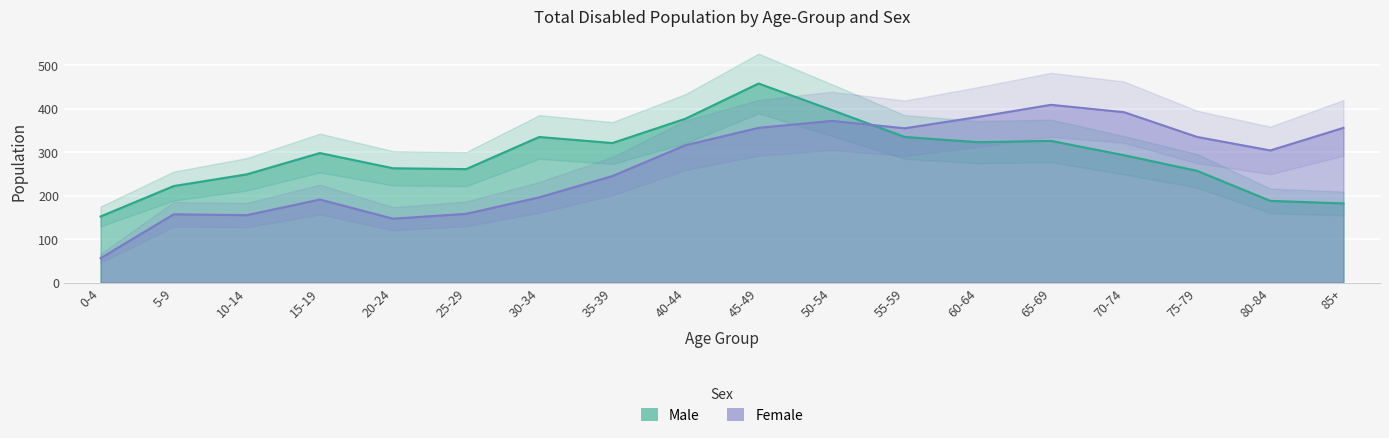

Reading right to left, extract all data points from this chart.

Male: 85+=182	80-84=188	75-79=257	70-74=293	65-69=326	60-64=323	55-59=335	50-54=397	45-49=458	40-44=377	35-39=321	30-34=335	25-29=261	20-24=263	15-19=298	10-14=249	5-9=222	0-4=152
Female: 85+=356	80-84=304	75-79=335	70-74=392	65-69=409	60-64=381	55-59=355	50-54=372	45-49=356	40-44=316	35-39=245	30-34=196	25-29=158	20-24=147	15-19=191	10-14=155	5-9=157	0-4=56